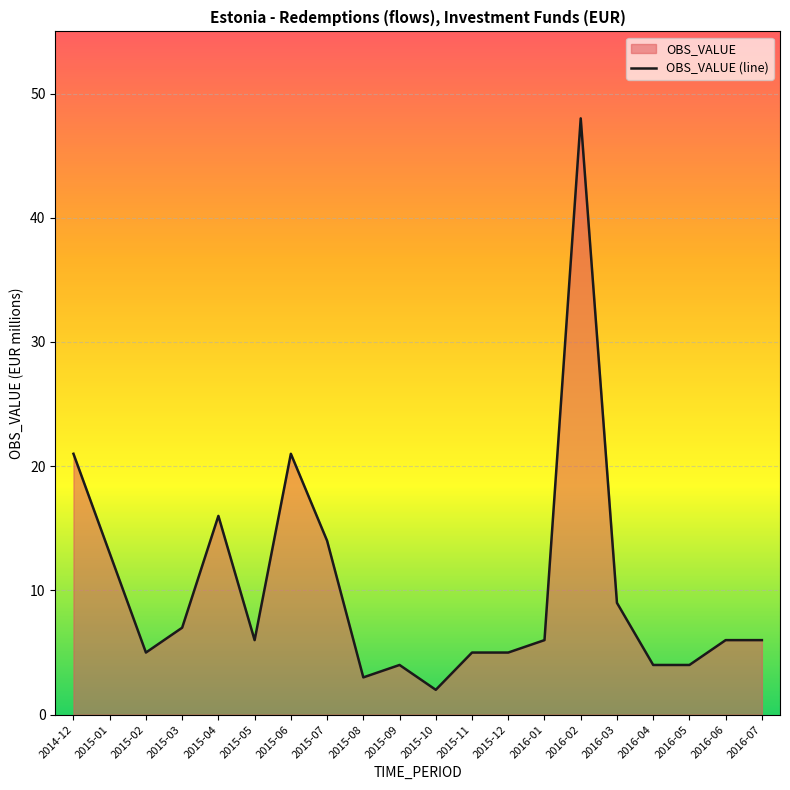

The chart shows a value of 8 at 2015-07. True or false?

False